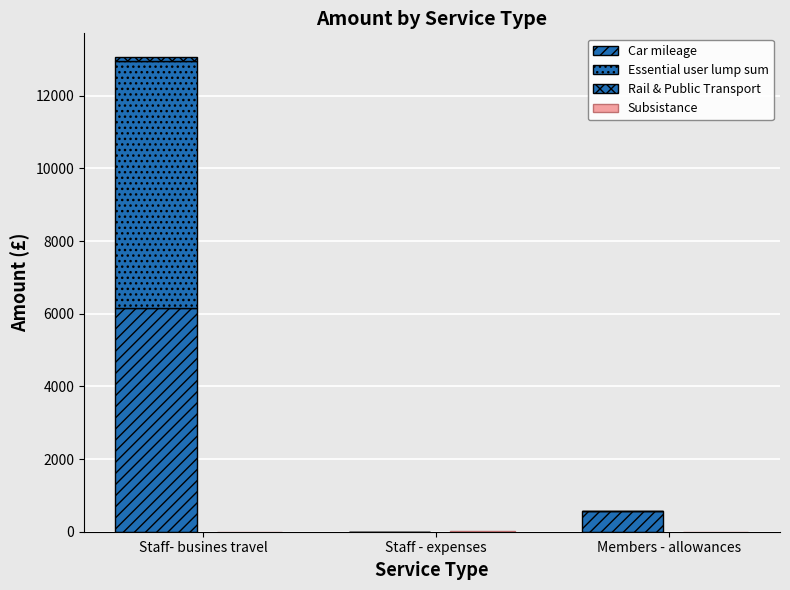

Reading left to right, extract all data points from this chart.

Car mileage: 6159.6	0.0	577.8
Essential user lump sum: 6807.8	0.0	0.0
Rail & Public Transport: 98.7	0.0	0.0
Subsistance: 0.0	8.1	0.0